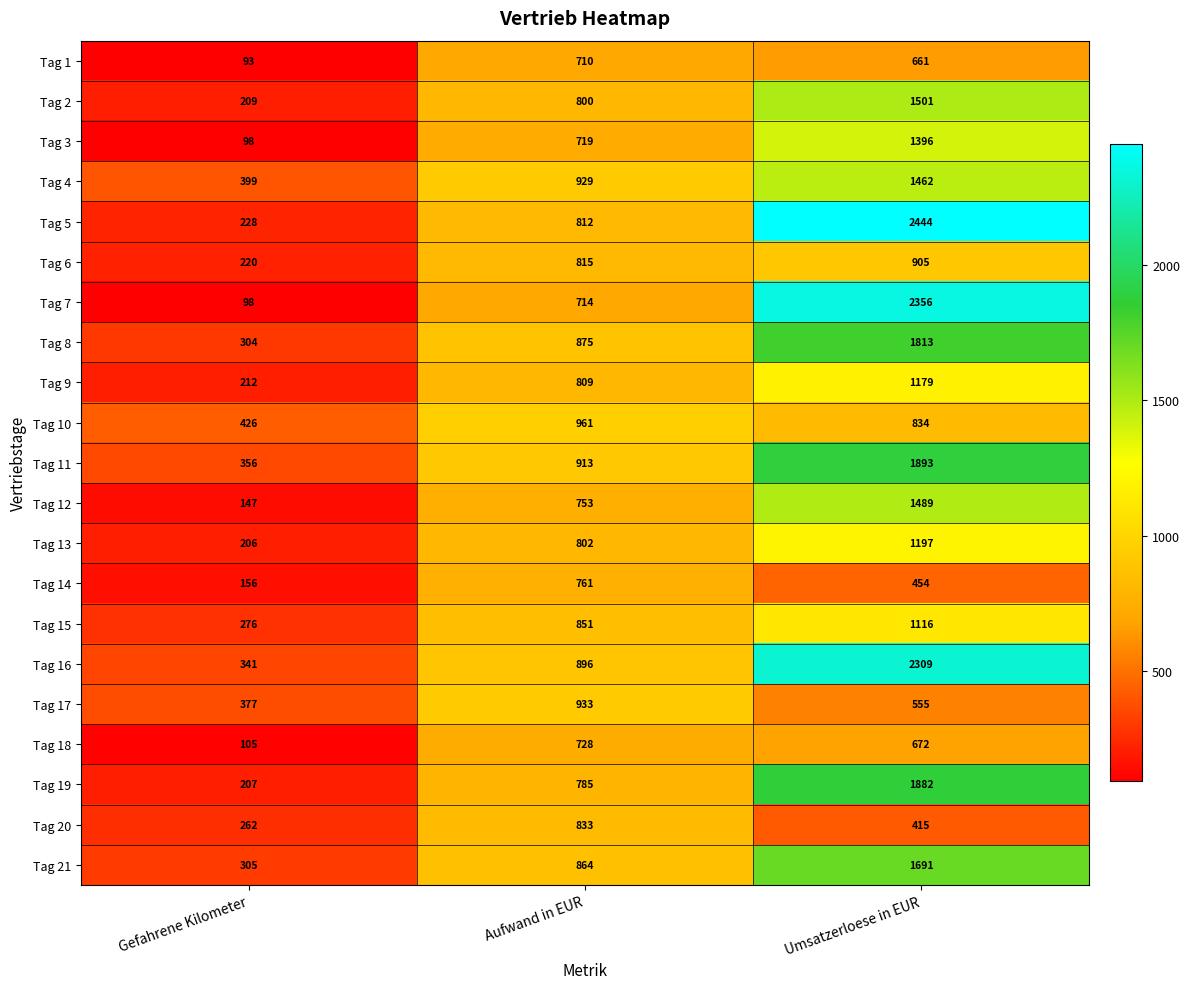

Read the Tag 14 value at Aufwand in EUR.

761